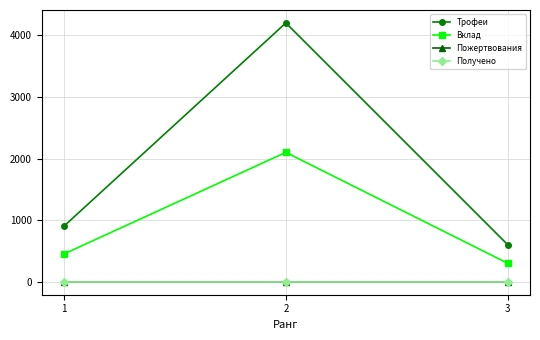

Does the chart have visible grid lines?

Yes